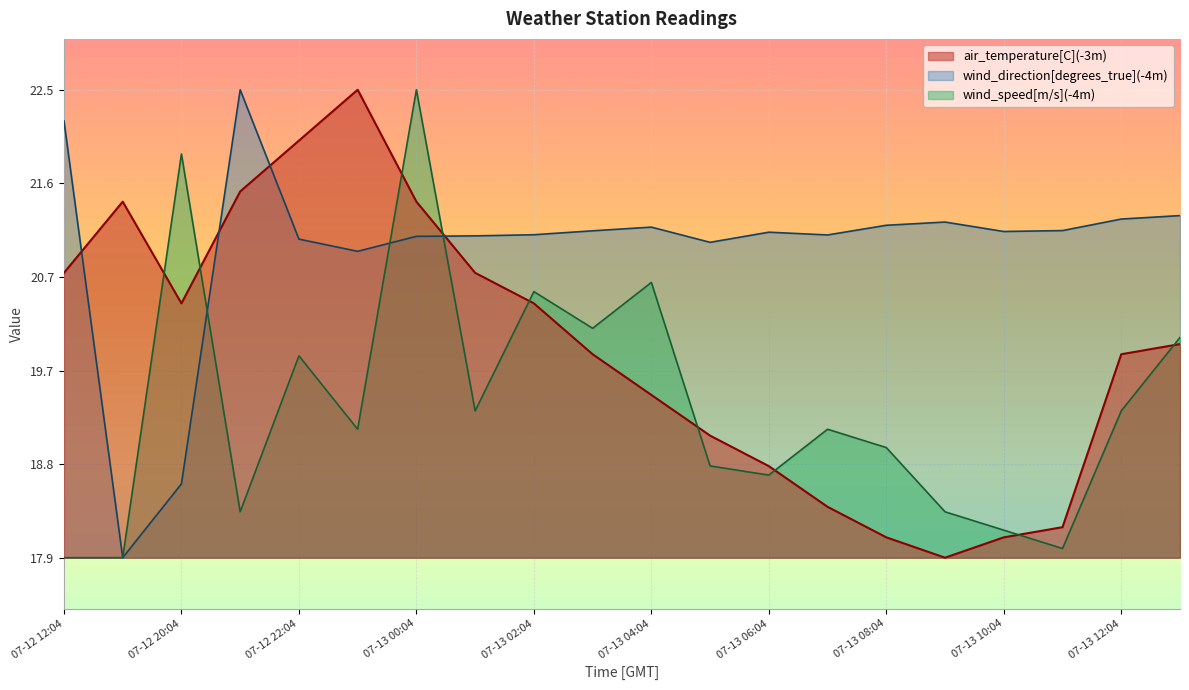

At how many categories does at least one series exceed 21?

20